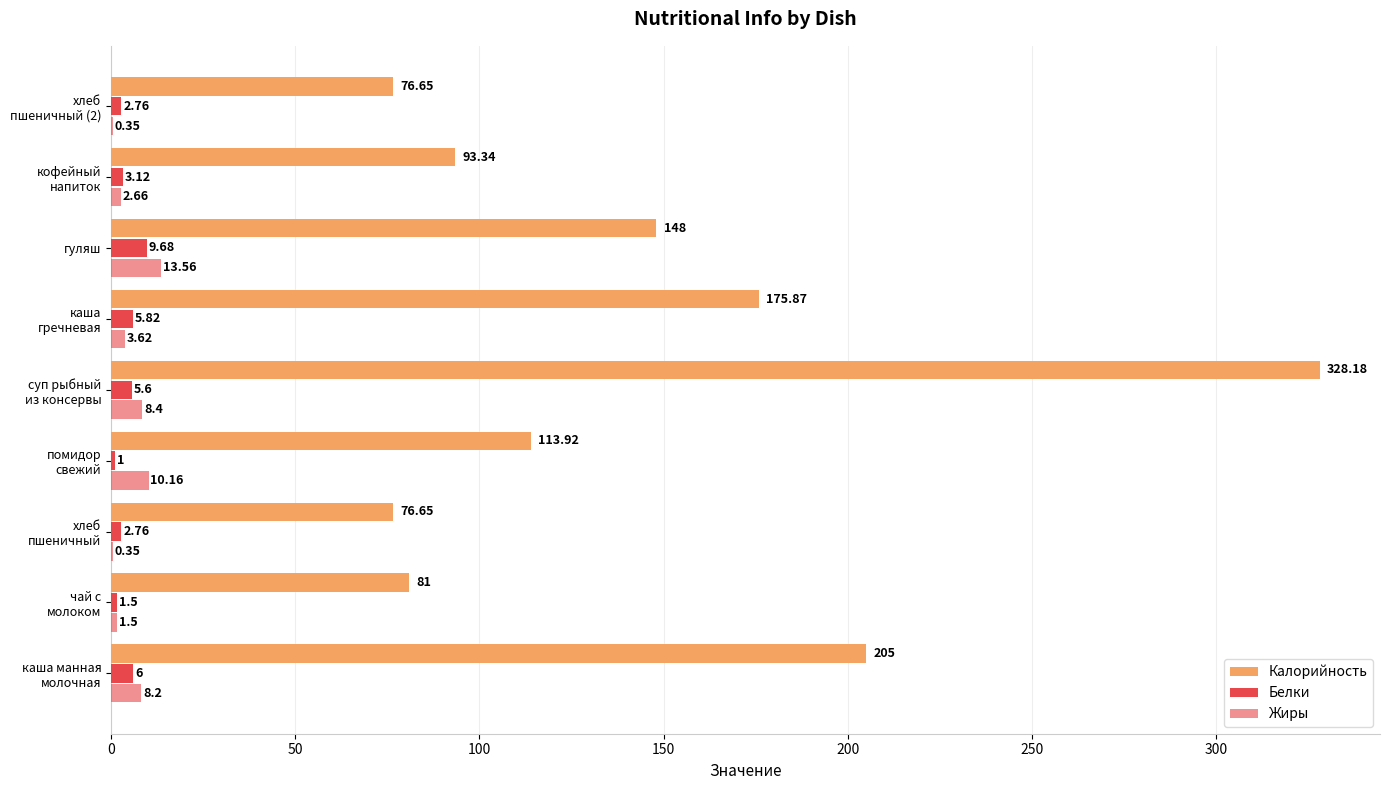

What is the average value of the Жиры series?

5.4